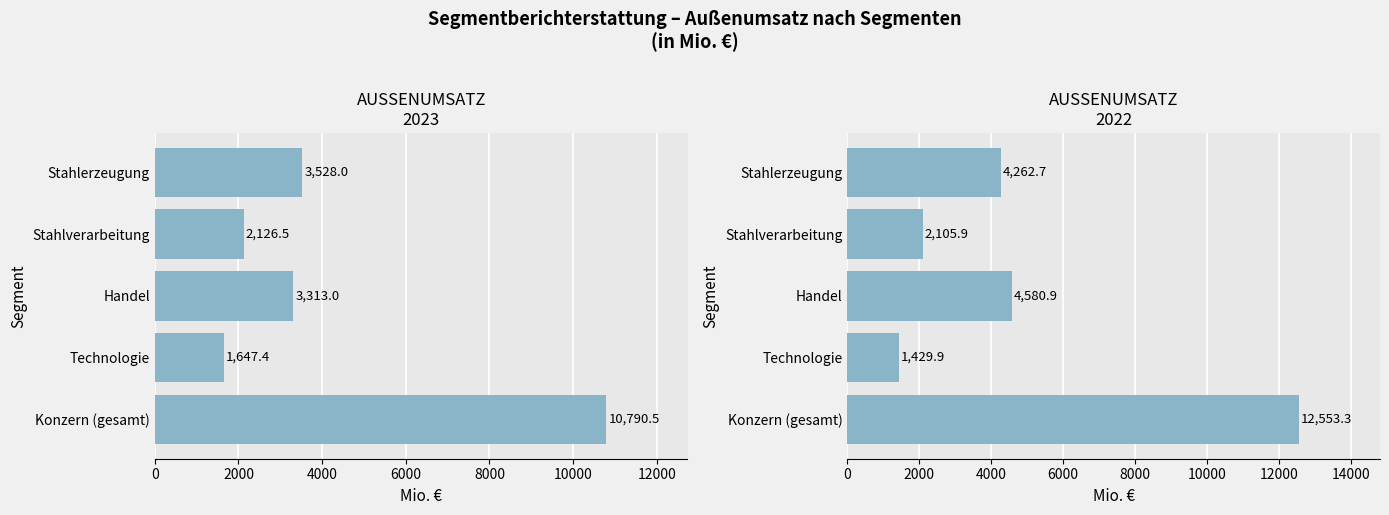

How many values in the Außenumsatz 2023 series are below 3313?

2